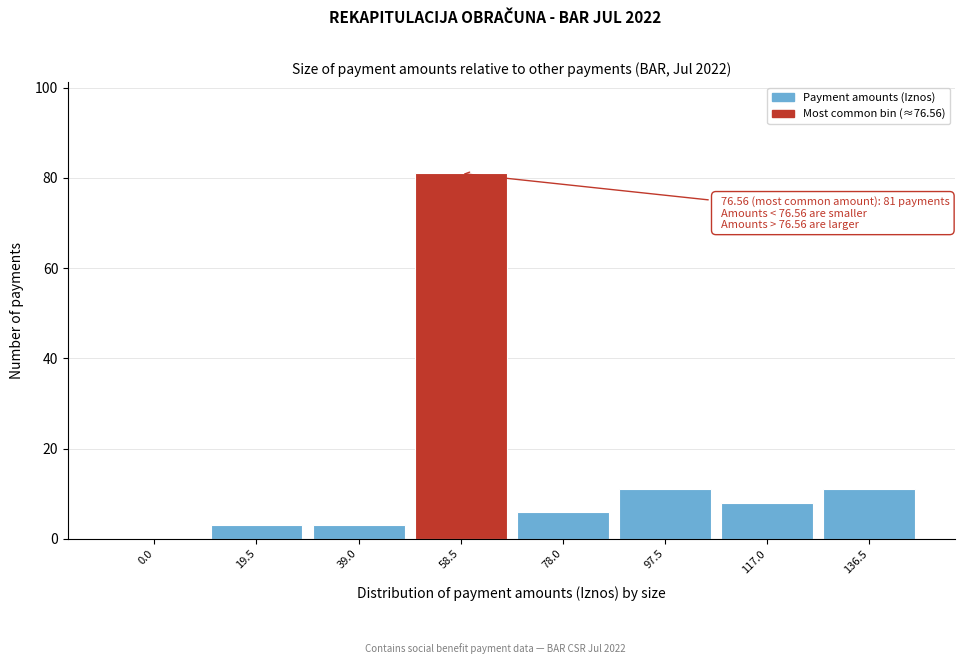

Reading left to right, transcribe all the data shown in this chart.

0.0=0	19.5=3	39.0=3	58.5=81	78.0=6	97.5=11	117.0=8	136.5=11